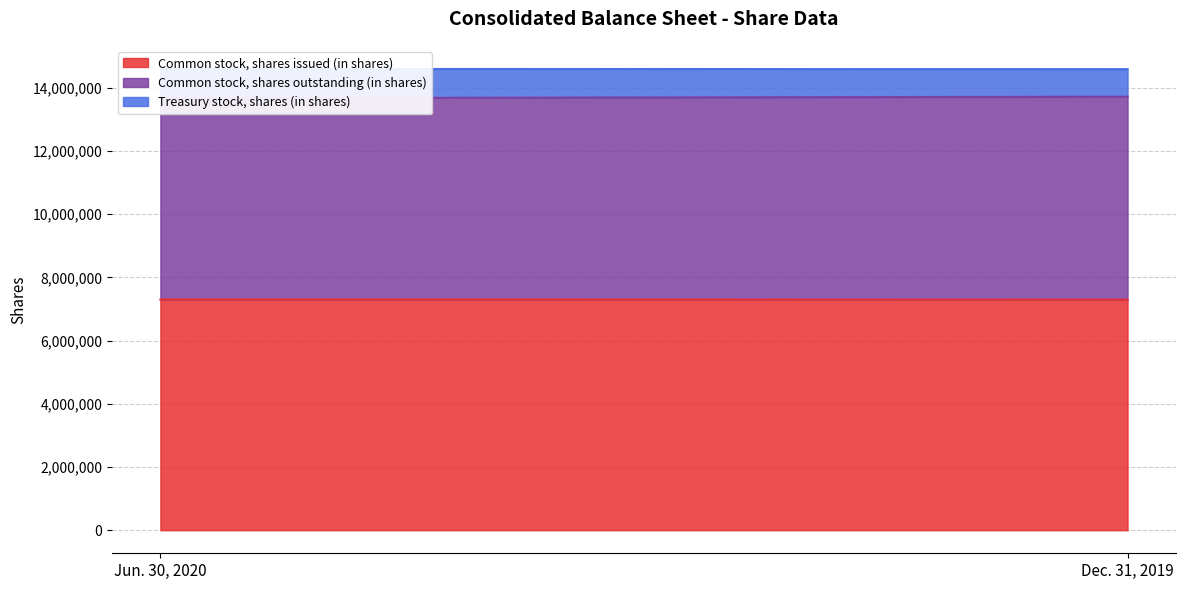

Reading right to left, transcribe all the data shown in this chart.

Common stock, shares issued (in shares): Dec. 31, 2019=7294792	Jun. 30, 2020=7298829
Common stock, shares outstanding (in shares): Dec. 31, 2019=6423630	Jun. 30, 2020=6369467
Treasury stock, shares (in shares): Dec. 31, 2019=871162	Jun. 30, 2020=929362